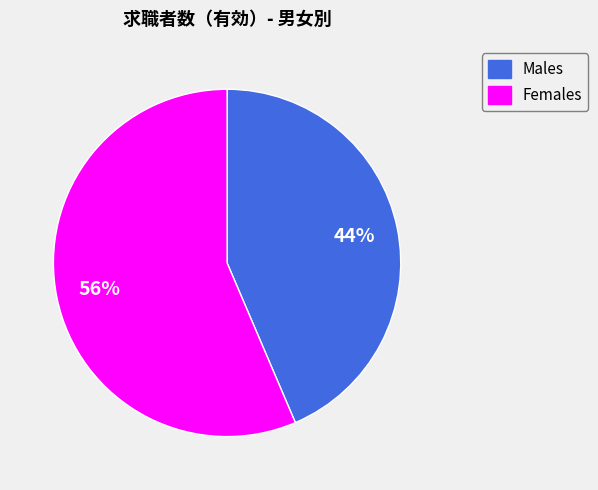

Is there any slice that represents more than half of the pie?

Yes